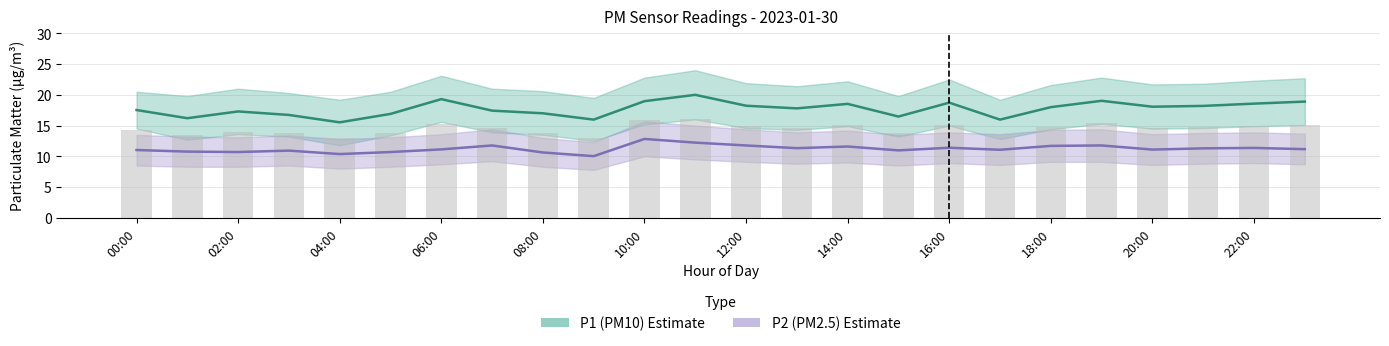

Which series changed the most between 15 and 23?

P1 (PM10)